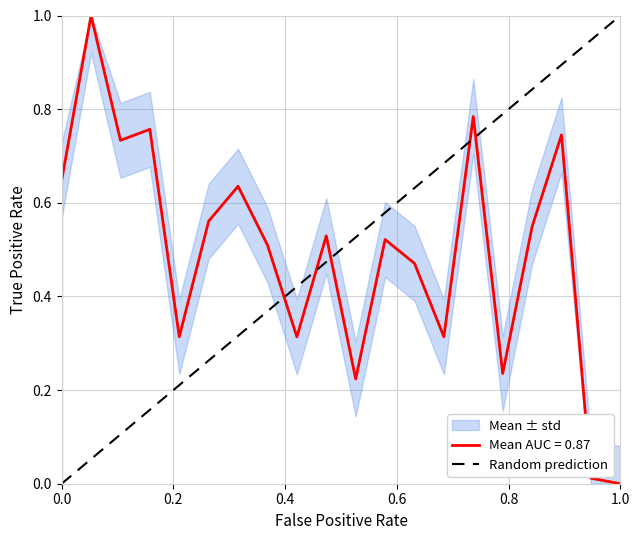

Does the chart have visible grid lines?

Yes